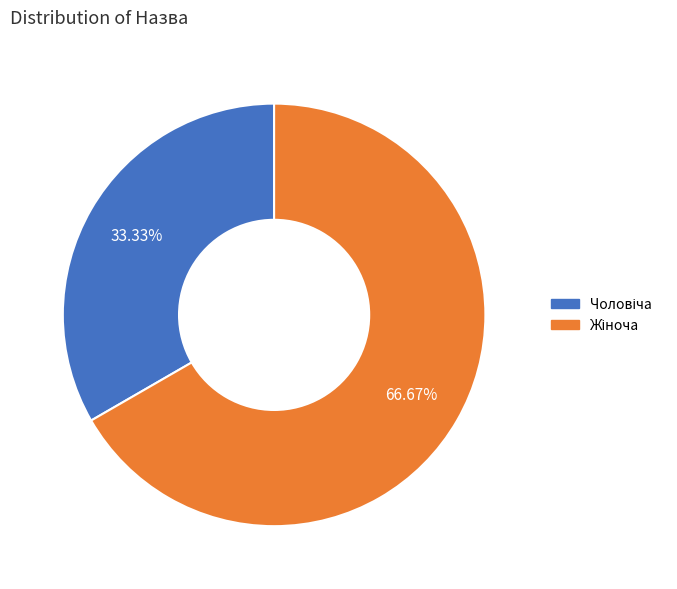

Is there any slice that represents more than half of the pie?

Yes